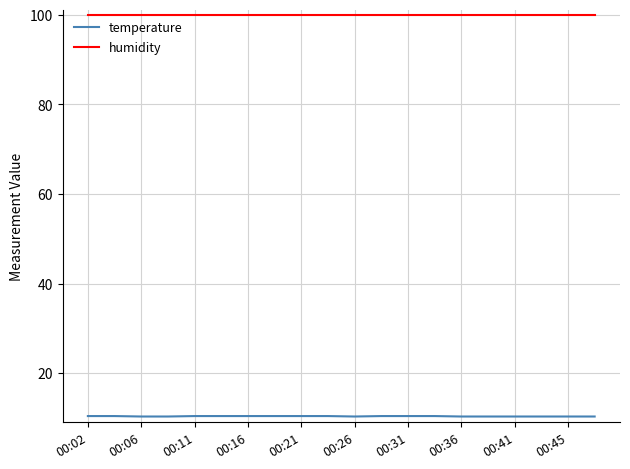

What is the smallest value displayed?

10.3